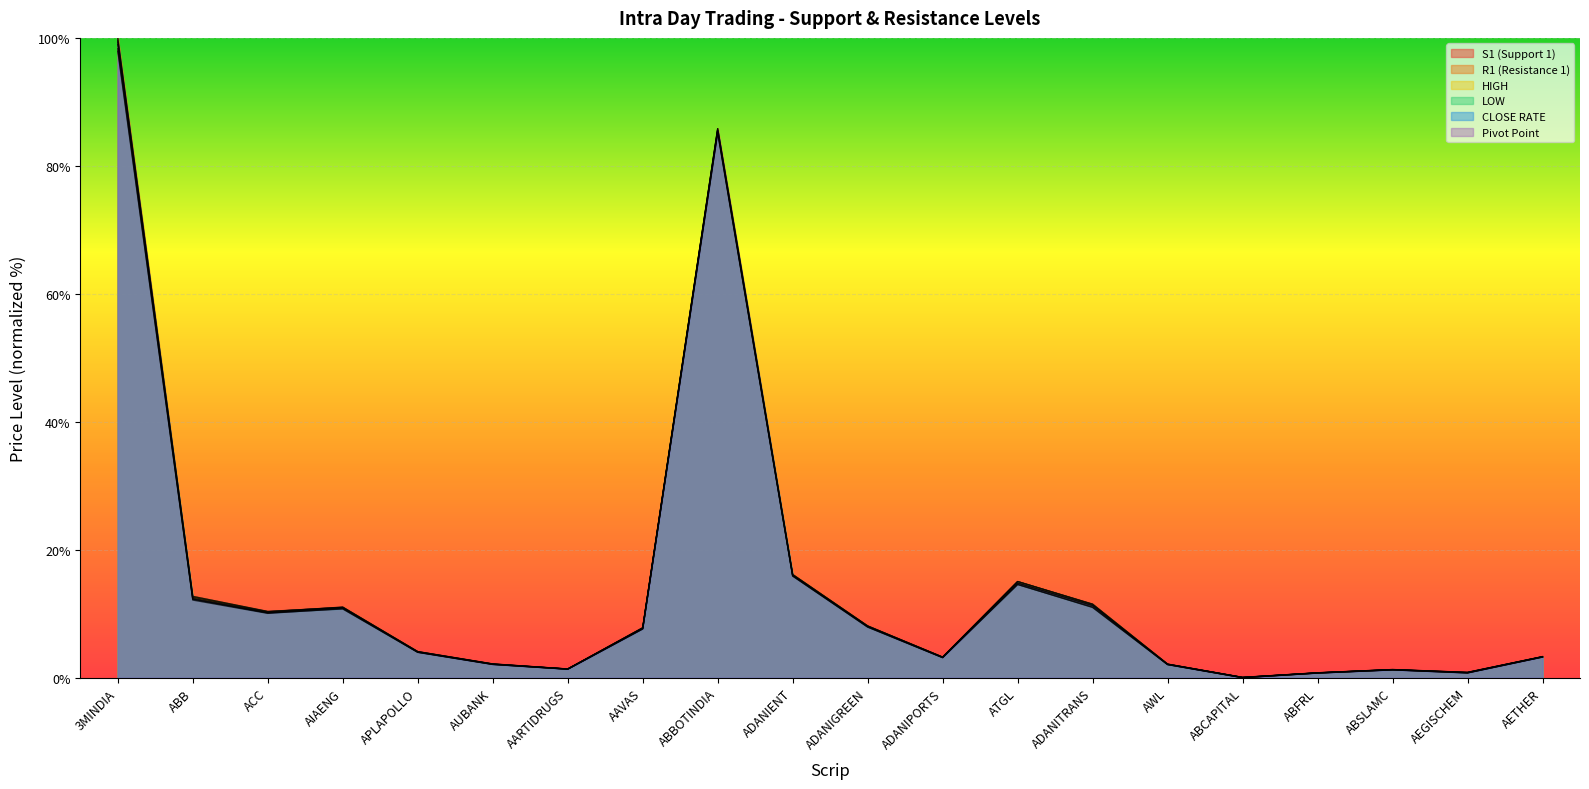

What is the difference between the maximum and minimum values in the LOW series?

97.9